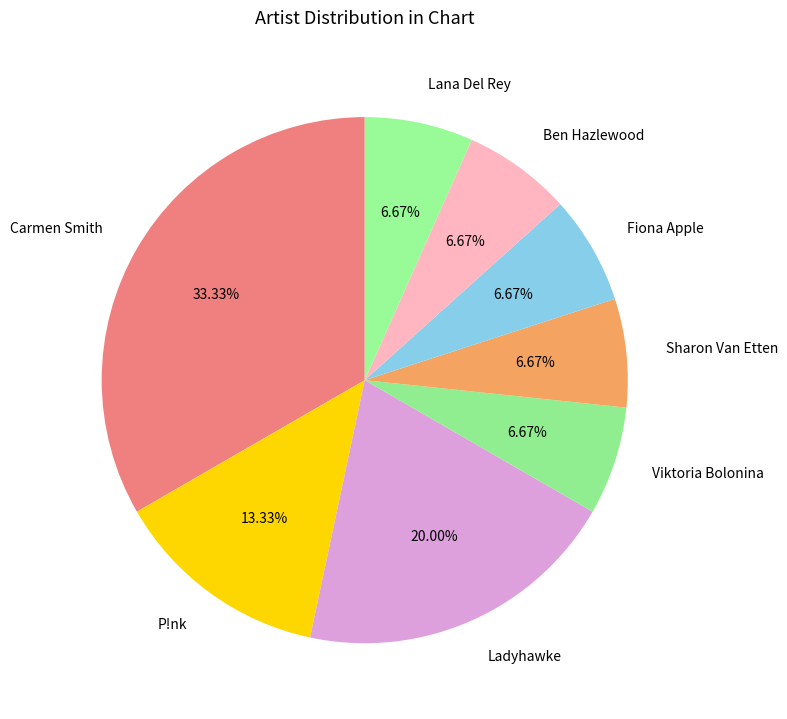

What is the largest slice in the pie chart?

Carmen Smith